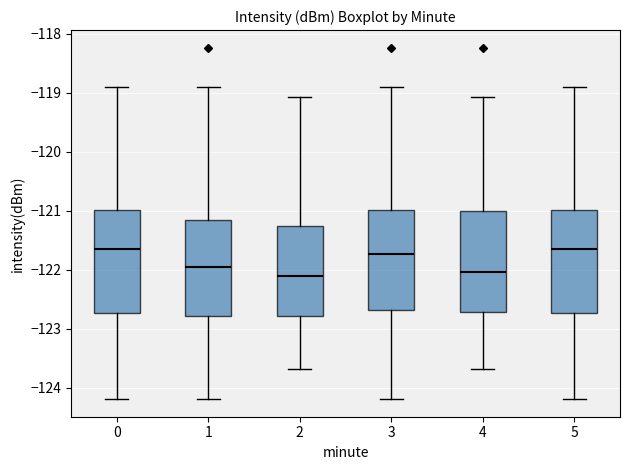

Where is the upper edge of the box at x = 4 on the y-axis? The values are not printed on the chart, so give them approximately, as read against the axis.

-121.0